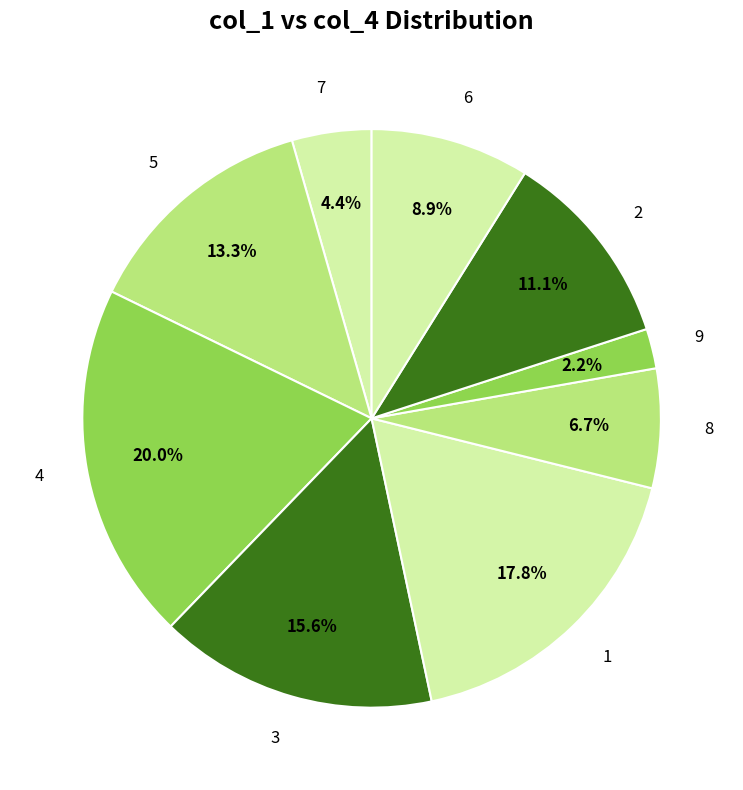

To the nearest percent, what is the difference between the largest and smallest slice percentages?

18%